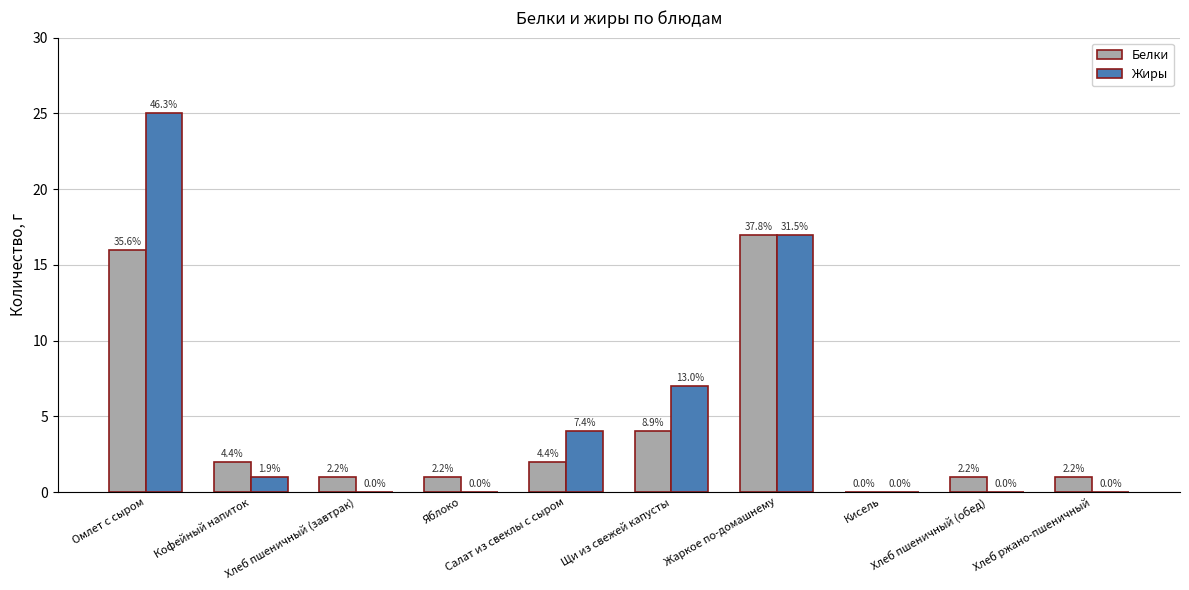

How many groups of bars are there?

10